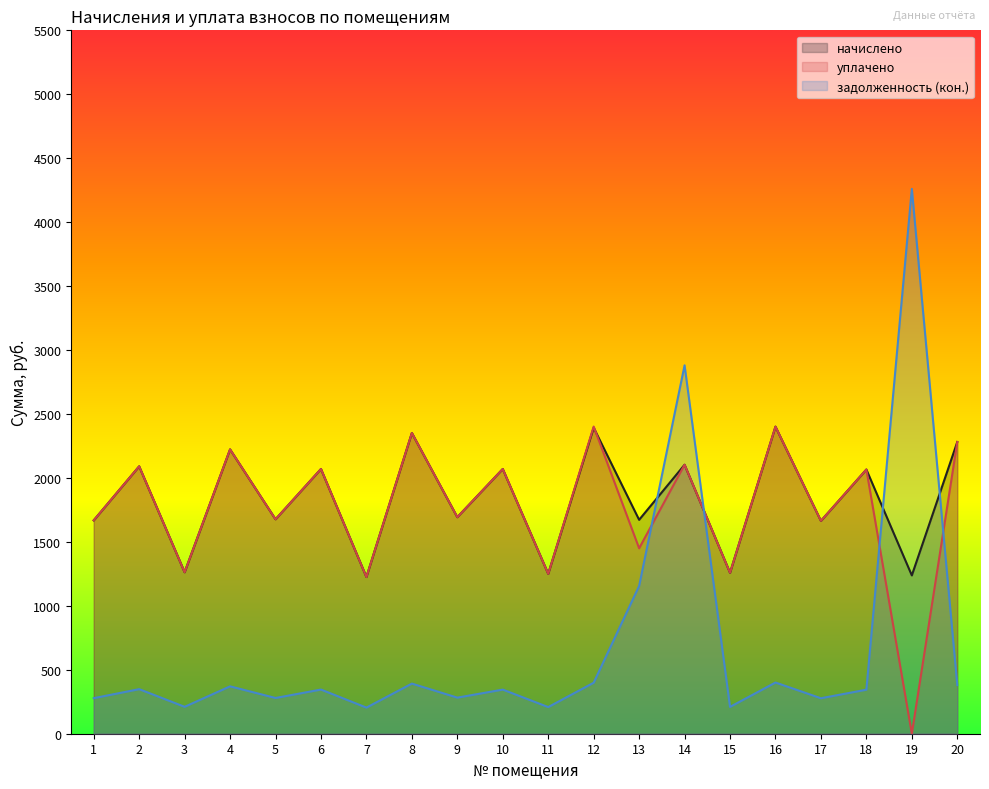

Rank the series by their maximum value, from lowest to highest.

начислено, уплачено, задолженность (кон.)